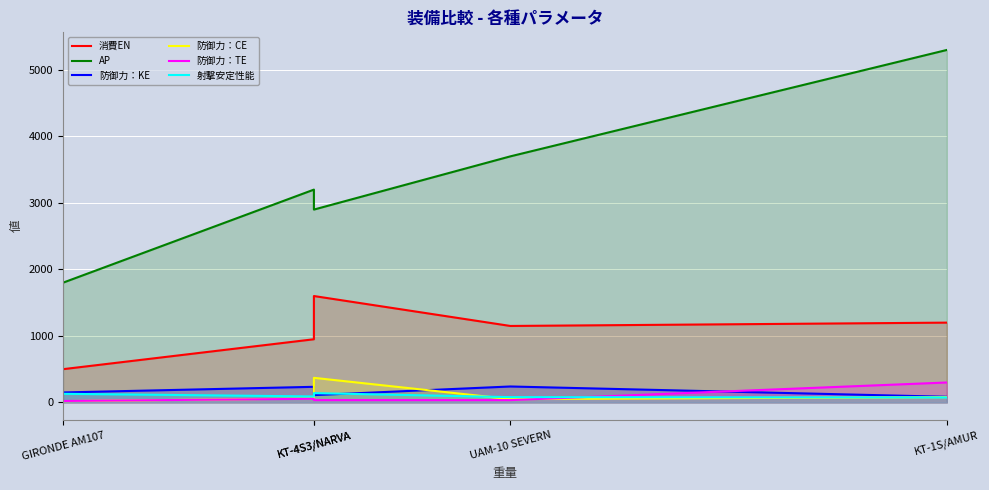

What is the difference between the maximum and minimum values in the 防御力：TE series?

278